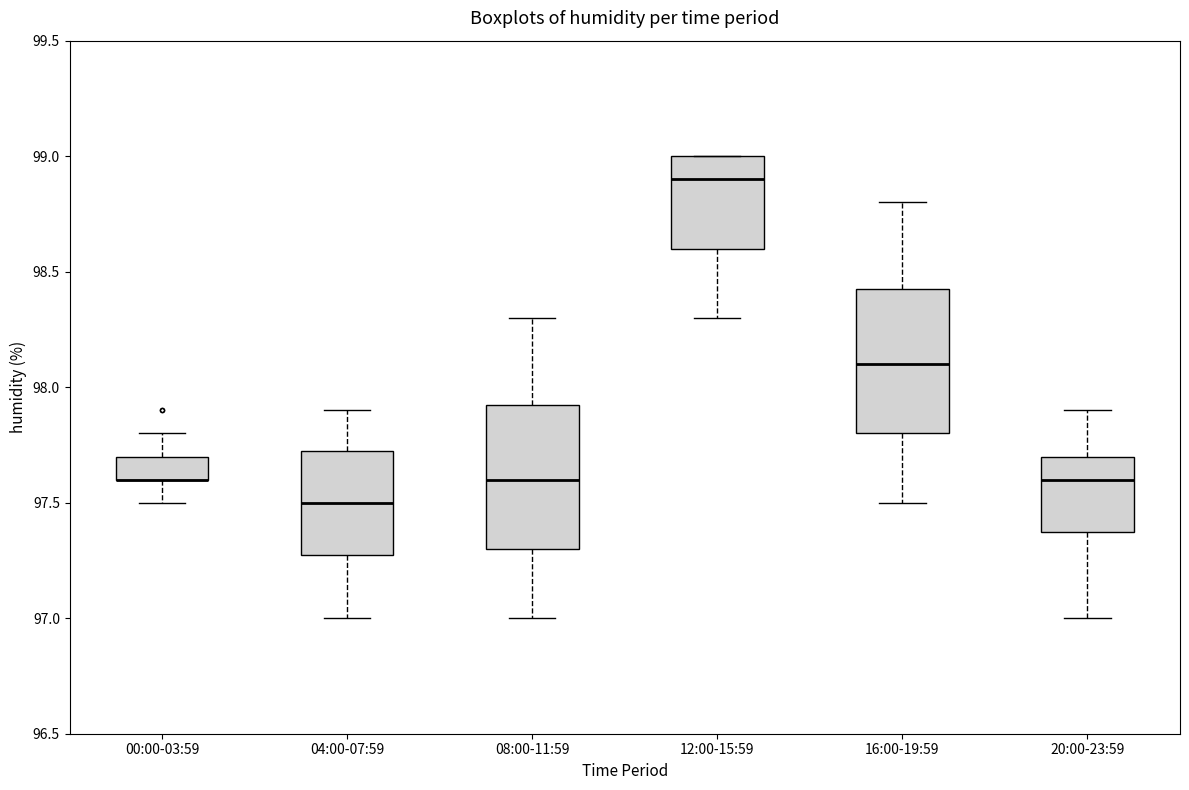

Reading left to right, read every box against the y-axis: the position of its median line, the range the box covers, and the ends of its whiskers. The values are not printed on the chart, so give them approximately, as read against the axis.

00:00-03:59: median 97.60 (drawn on the box's lower edge), box 97.60 to 97.70, whiskers 97.50 to 97.80
04:00-07:59: median 97.50, box 97.30 to 97.75, whiskers 97.00 to 97.90
08:00-11:59: median 97.60, box 97.30 to 97.95, whiskers 97.00 to 98.30
12:00-15:59: median 98.90, box 98.60 to 99.00, whiskers 98.30 to 99.00
16:00-19:59: median 98.10, box 97.80 to 98.45, whiskers 97.50 to 98.80
20:00-23:59: median 97.60, box 97.40 to 97.70, whiskers 97.00 to 97.90